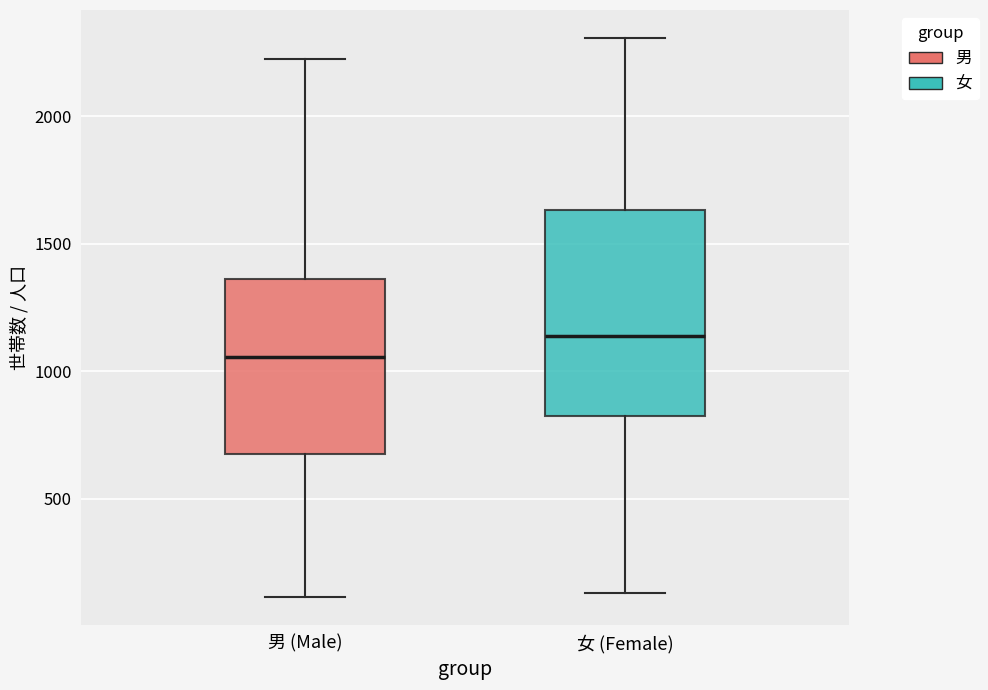

Where does the median line of the box for 男 (Male) sit on the y-axis? The values are not printed on the chart, so give them approximately, as read against the axis.

1050